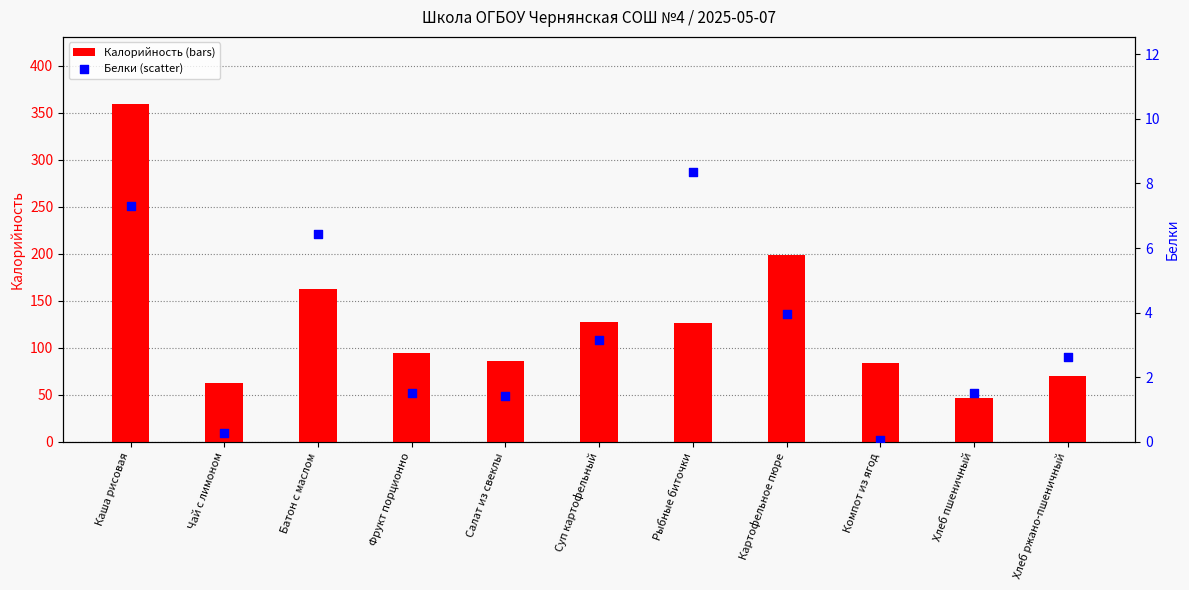

What is the total value across all series at Салат из свеклы?

87.1